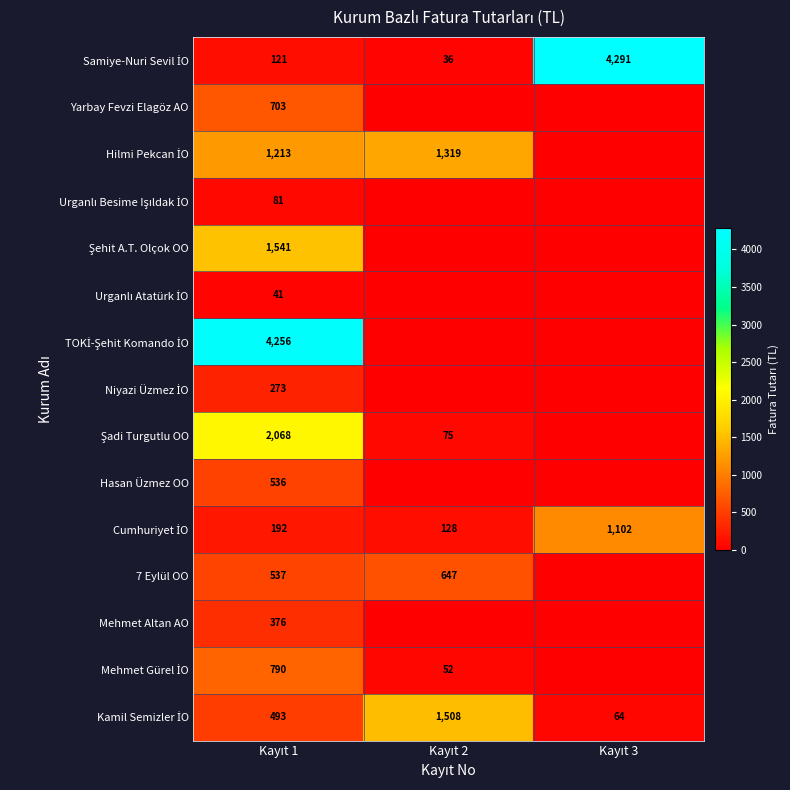

At how many categories does at least one series exceed 2770?

2